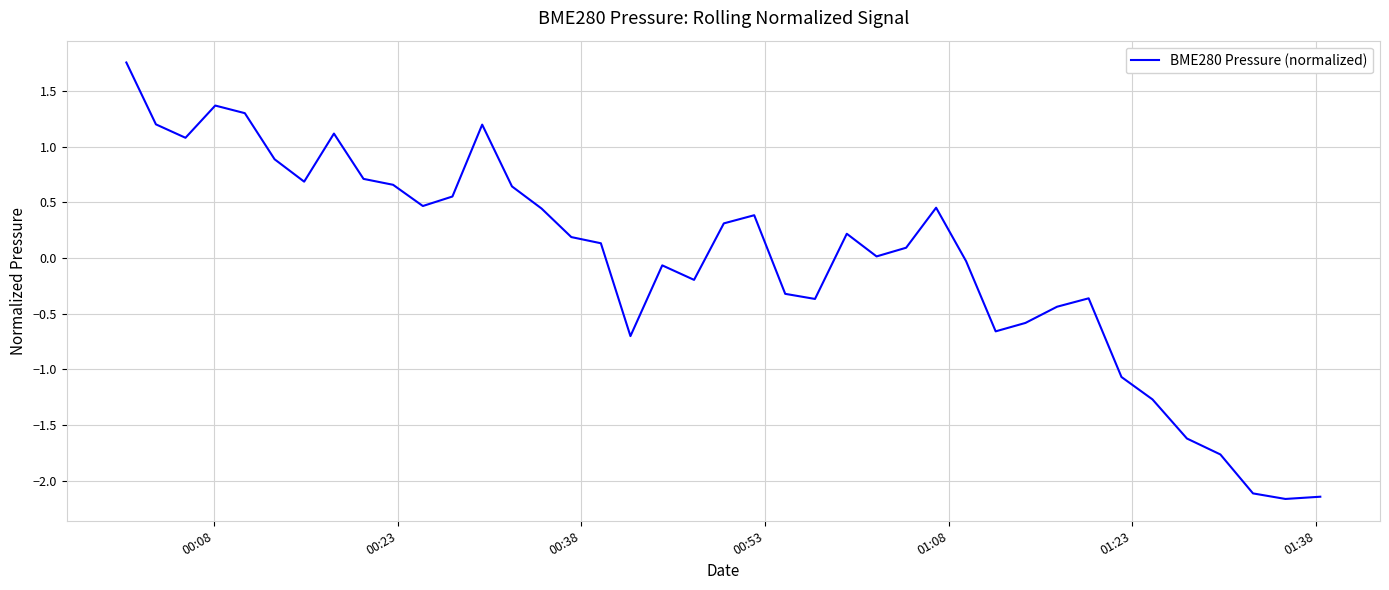

How many distinct data groups are displayed?

1